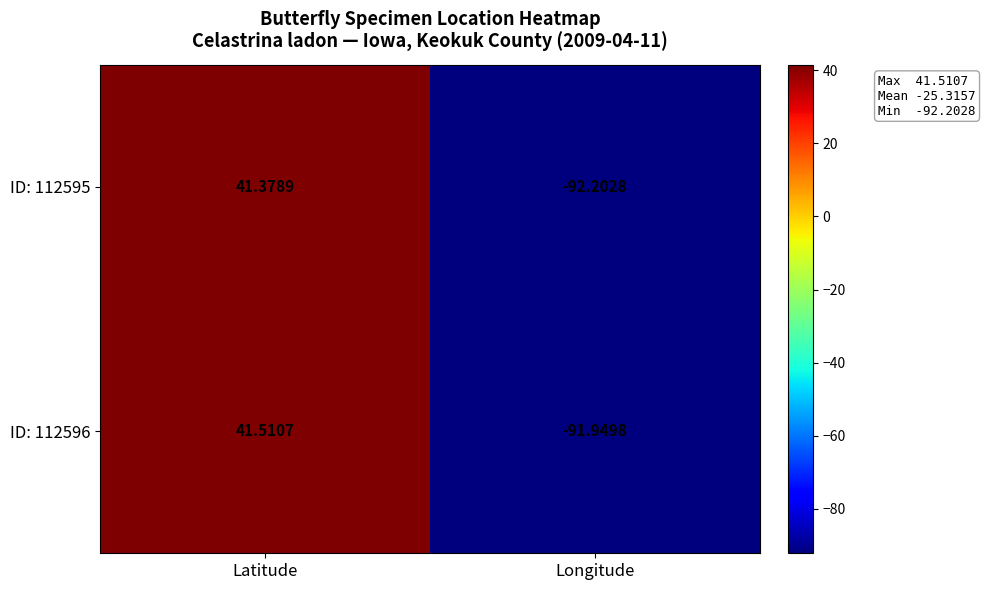

List the series in order of their peak value, lowest first.

ID: 112595, ID: 112596